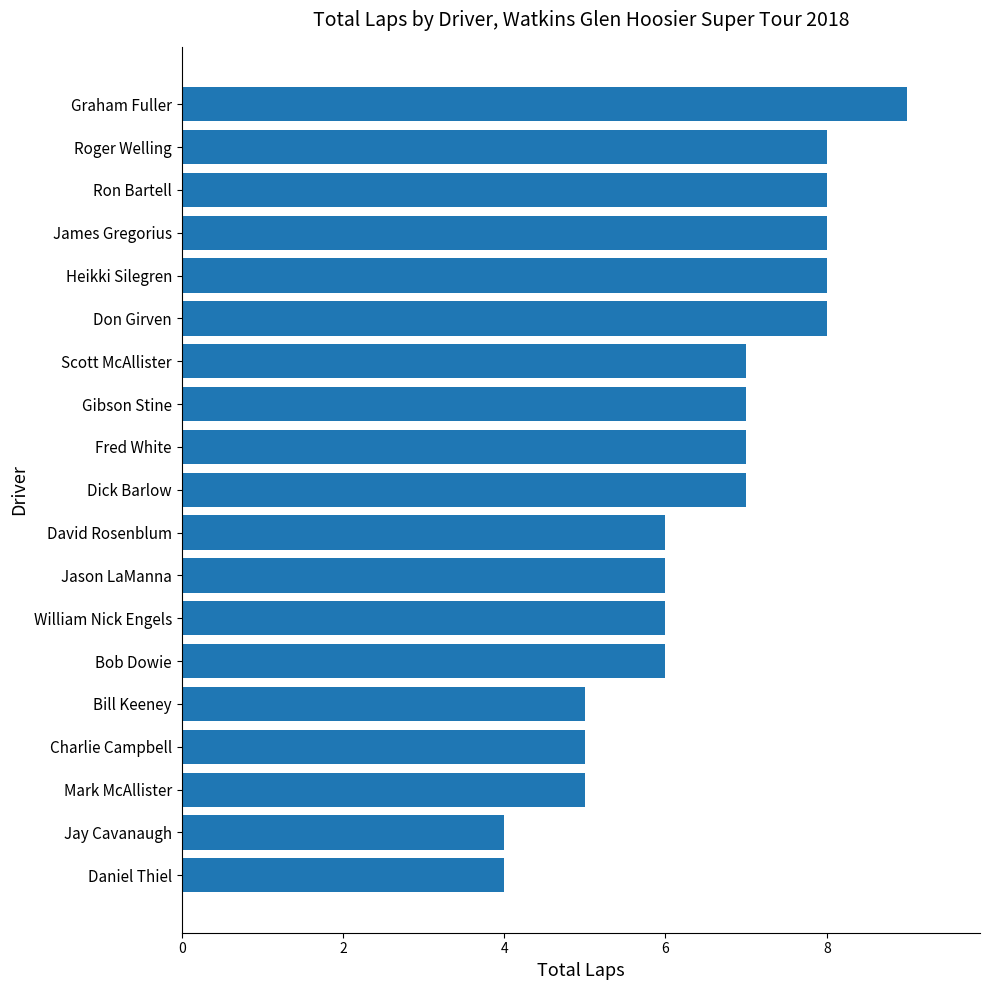

How many categories are shown in the chart?

19